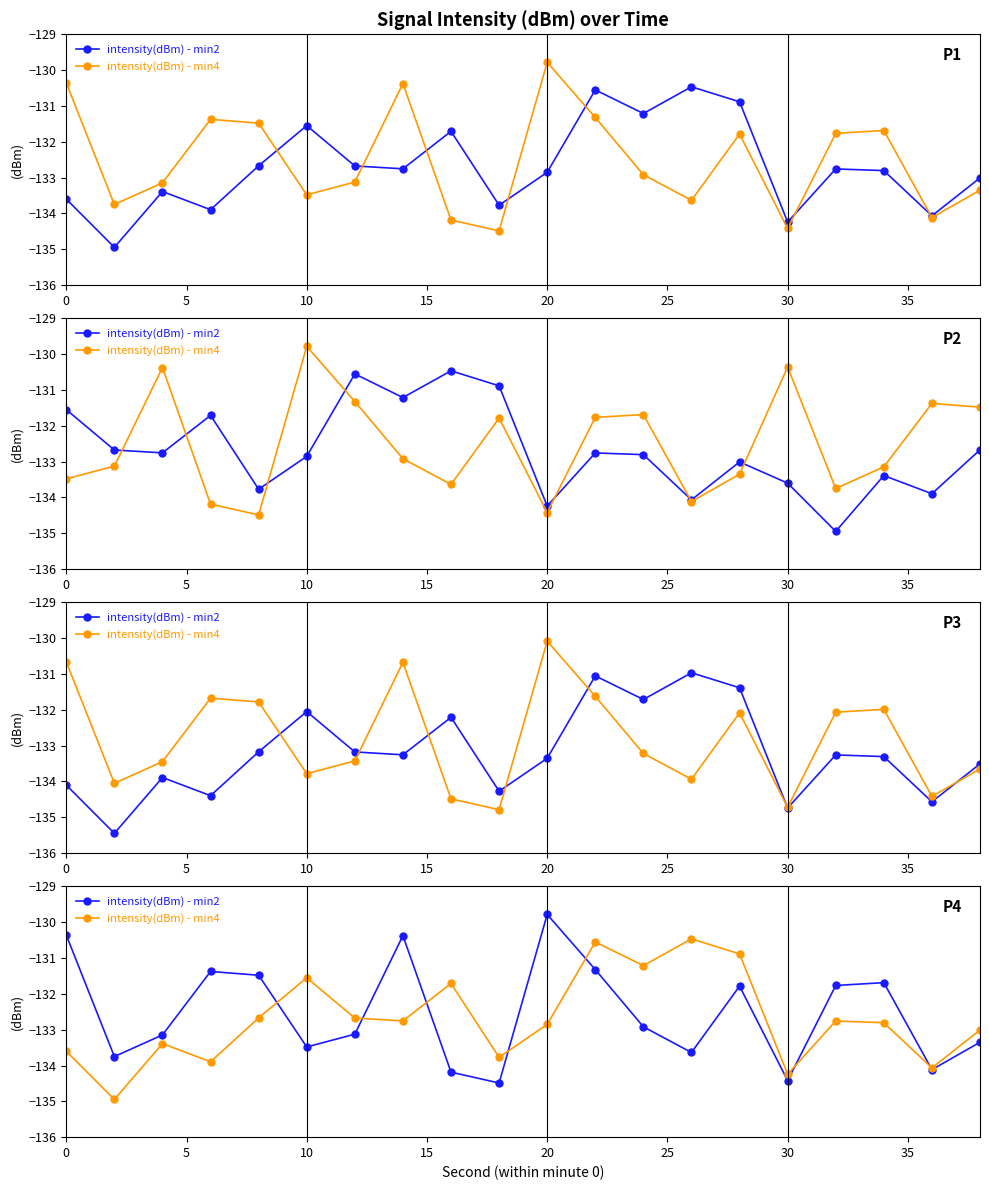

Read the intensity(dBm) - min2 value at 10.

-133.5